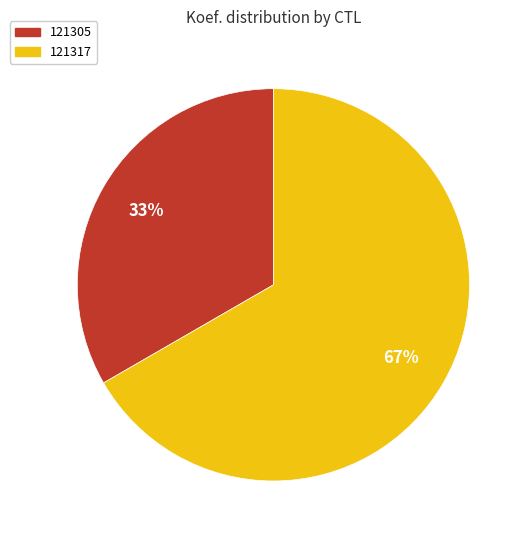

Rank the categories by value from lowest to highest.

121305, 121317